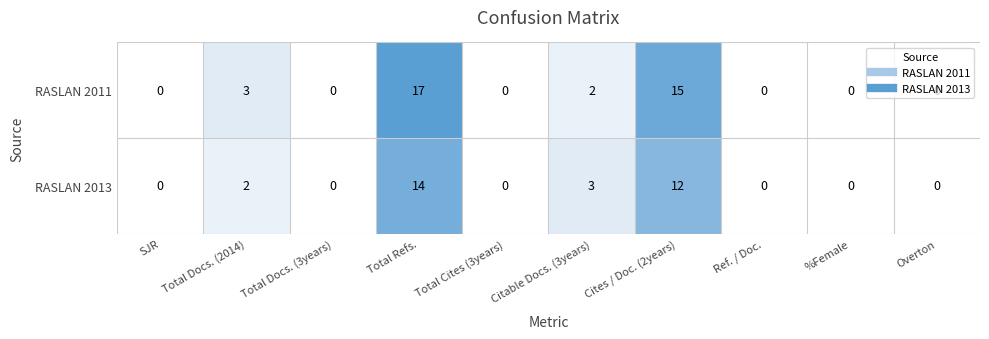

Count the number of data series in this chart.

2